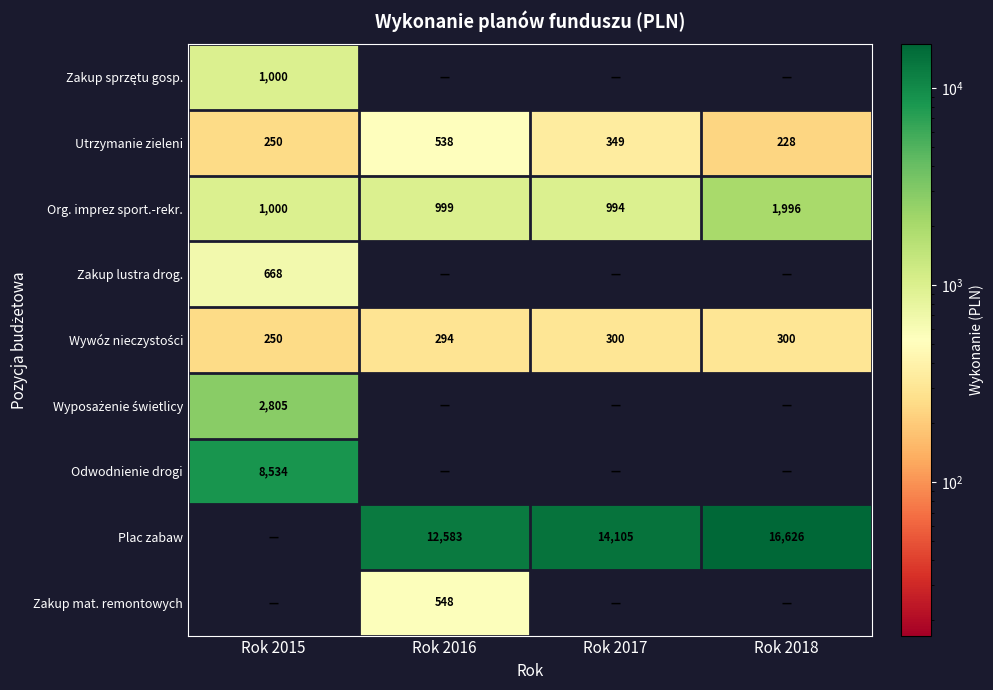

What is the sum of all Utrzymanie zieleni values?

1365